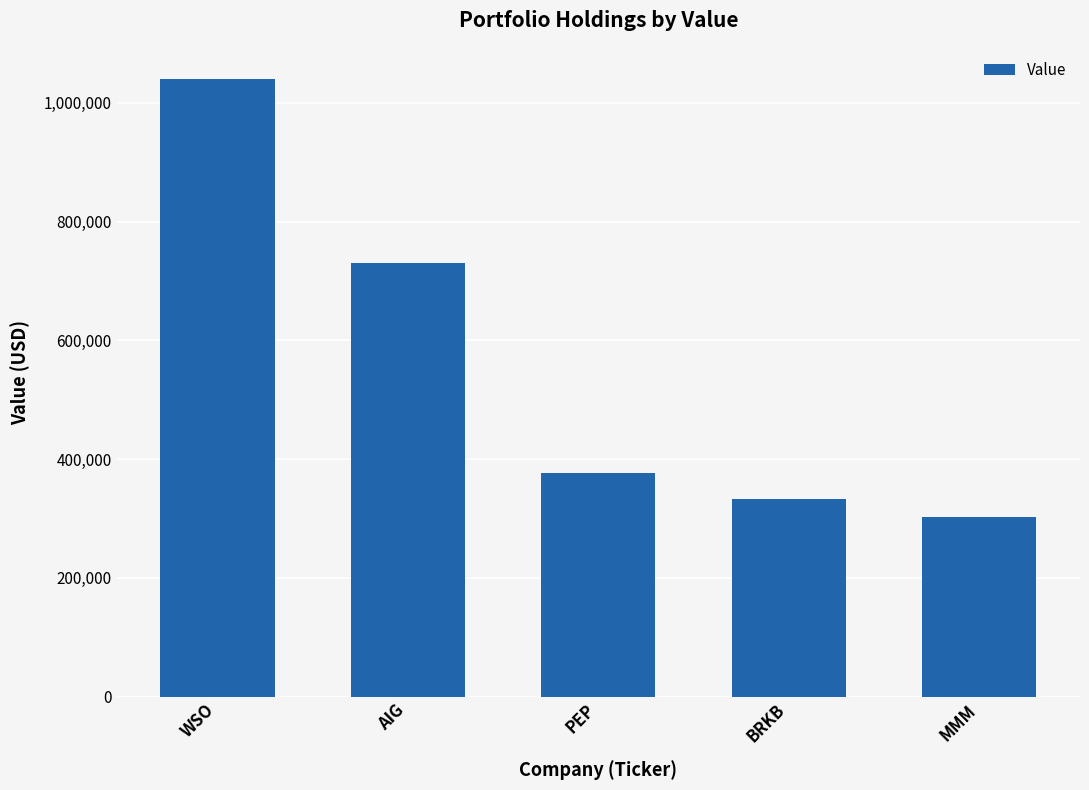

What is the change in value from AIG to PEP?

-354110